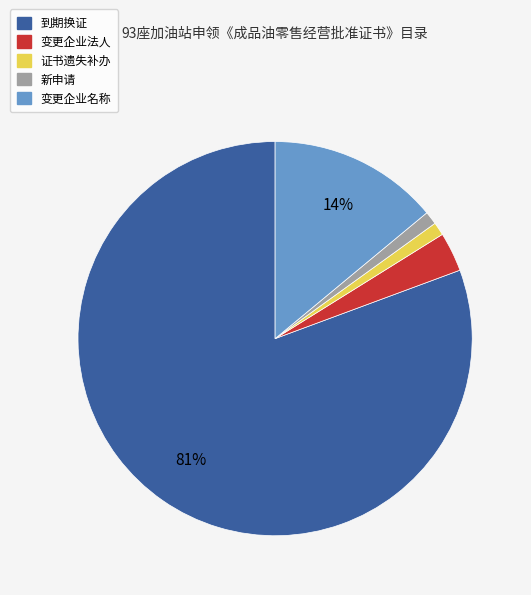

Which category has the biggest portion of the pie?

到期换证